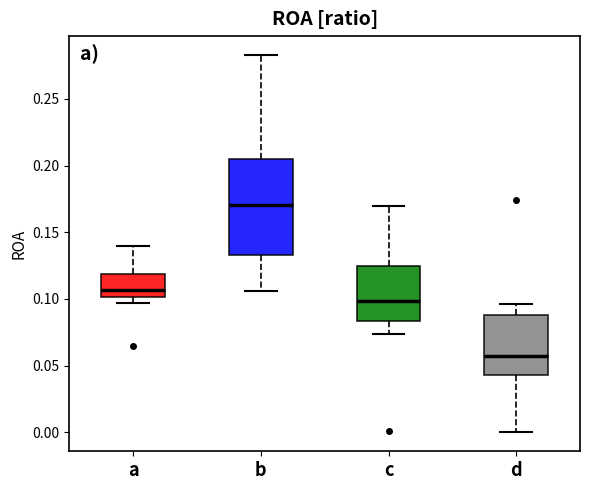

Comparing the boxes themselves (not the whiskers), which one is the tallest?

b